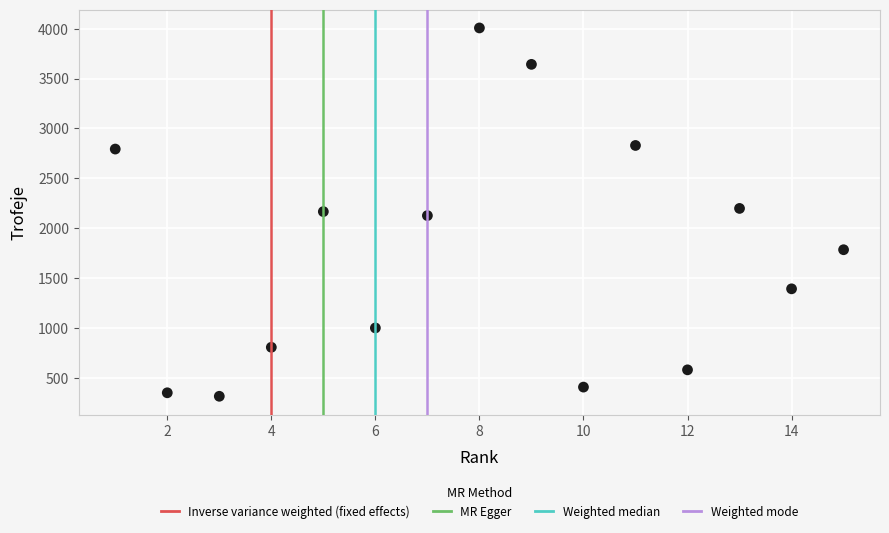

What is the range of X values (max minus min)?

14